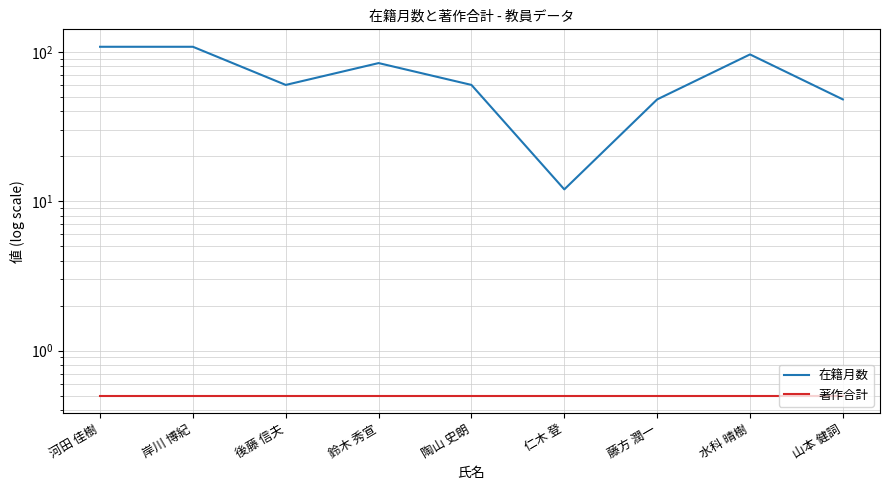

At which category does 在籍月数 reach its first local valley?

後藤 信夫